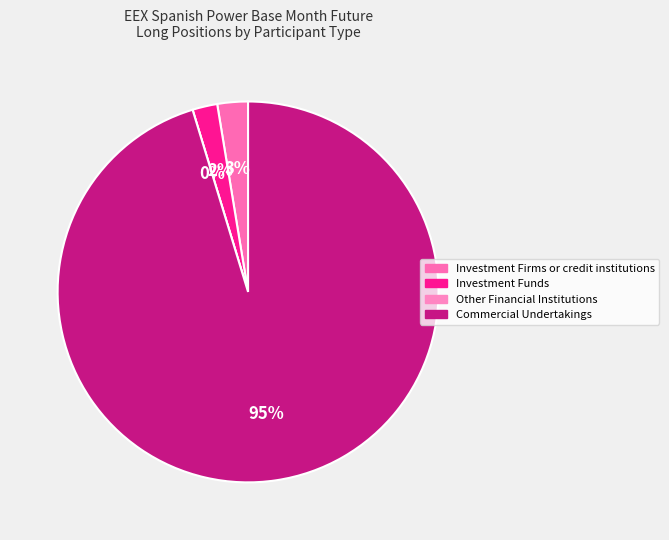

Which slice is the largest?

Commercial Undertakings